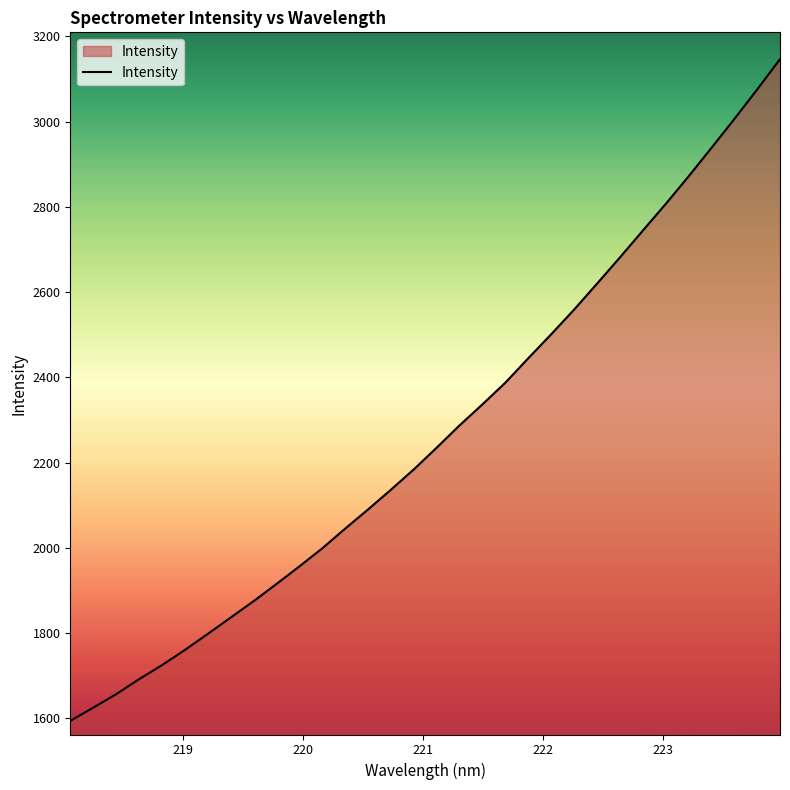

What is the minimum value shown in the chart?

1594.0